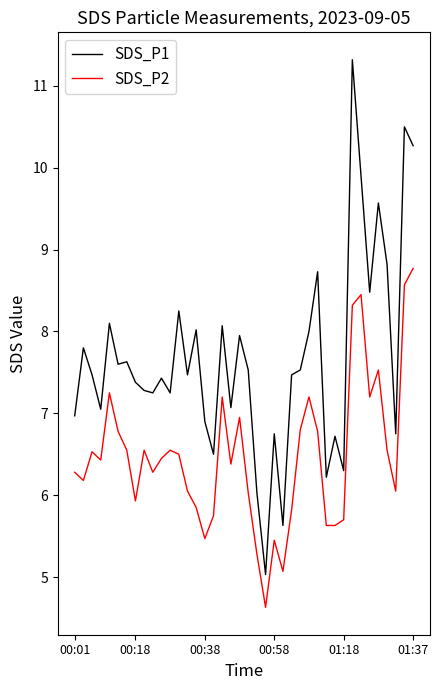

Rank the series by their maximum value, from highest to lowest.

SDS_P1, SDS_P2